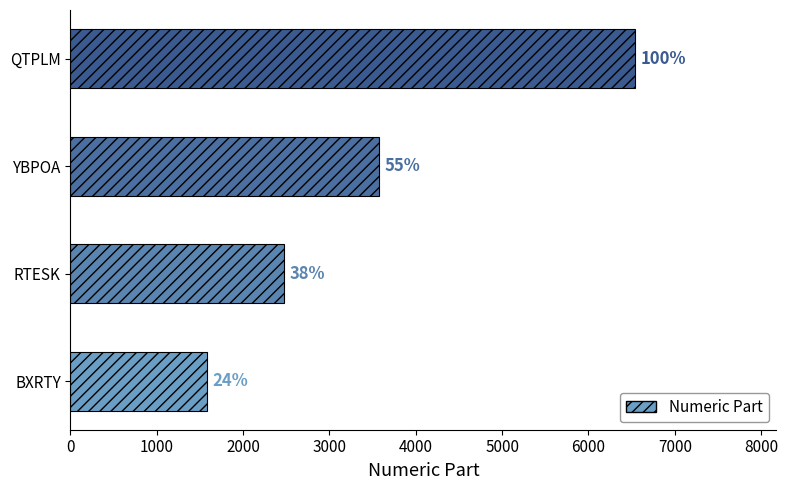

How many data points are less than 3576?

2